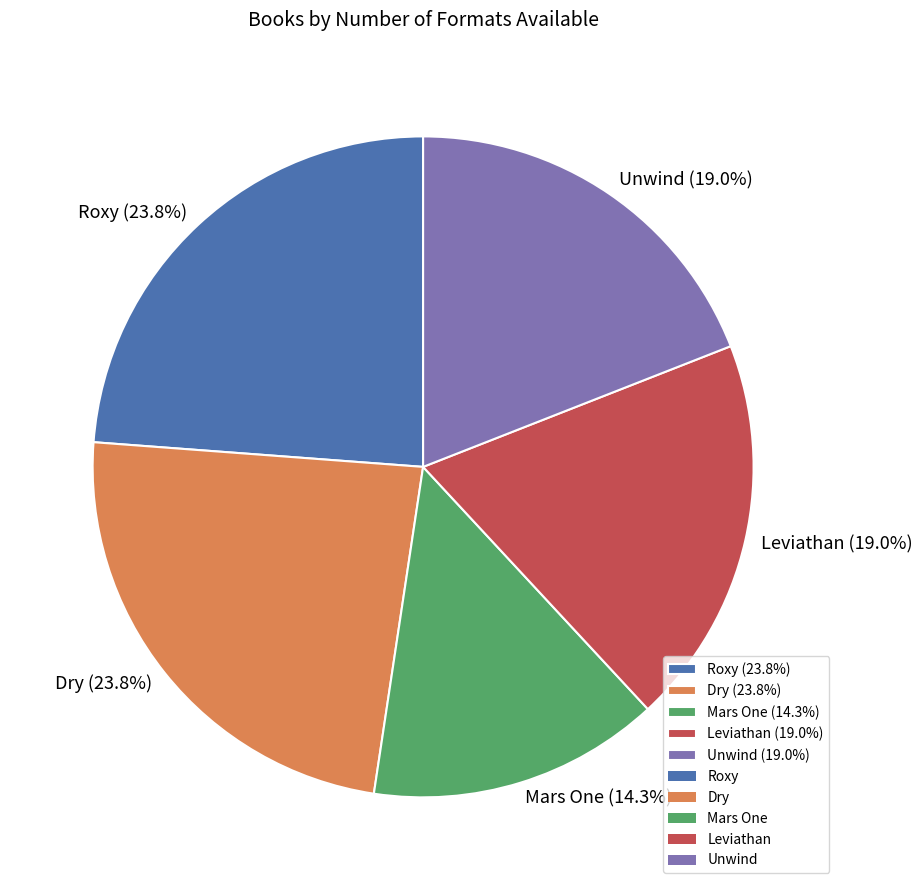

Between Leviathan and Mars One, which is larger?

Leviathan